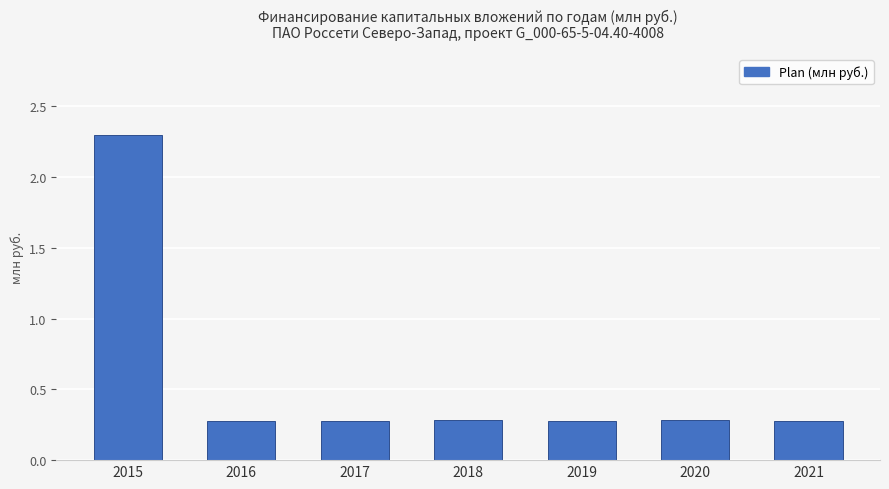

Count the number of categories in the chart.

7